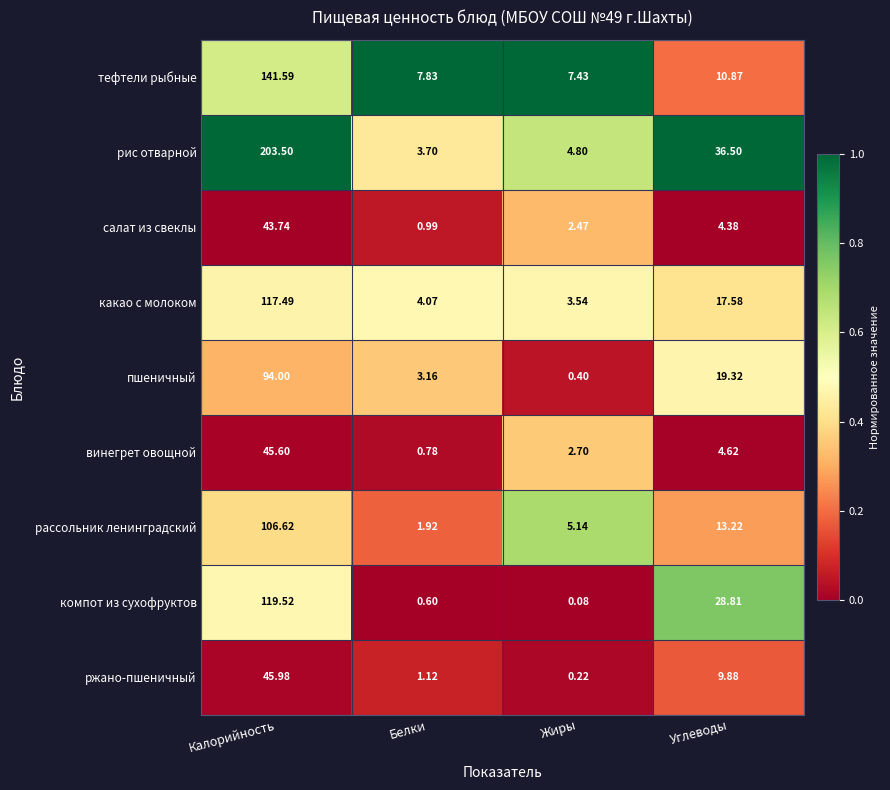

At Калорийность, list the series in order from smallest to largest.

салат из свеклы, винегрет овощной, ржано-пшеничный, пшеничный, рассольник ленинградский, какао с молоком, компот из сухофруктов, тефтели рыбные, рис отварной